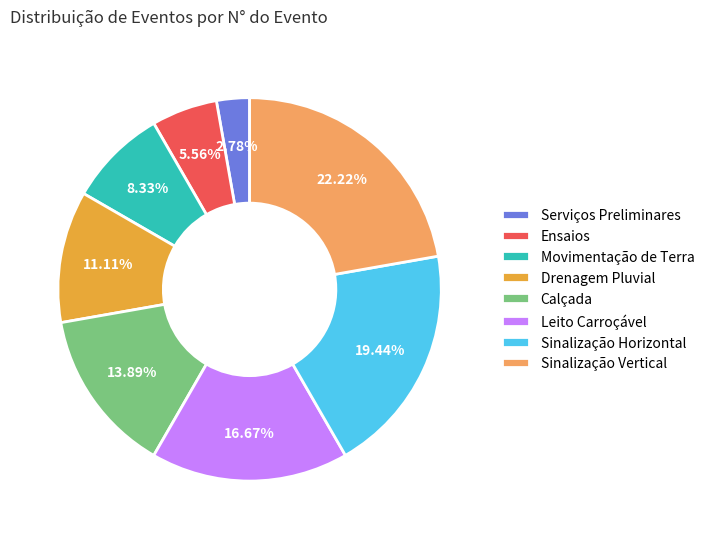

Is it true that Movimentação de Terra is 19% of the pie?

False